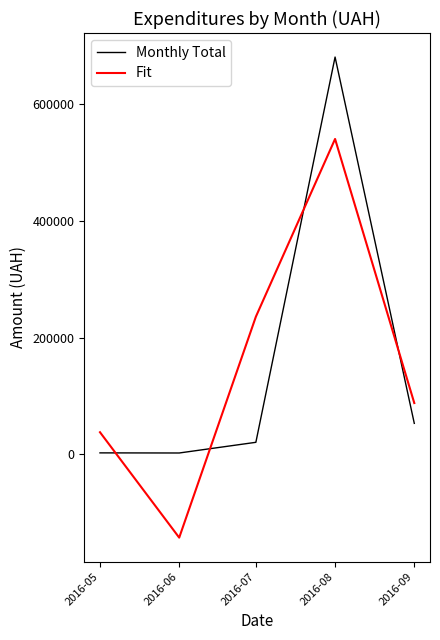

How many categories are shown in the chart?

5